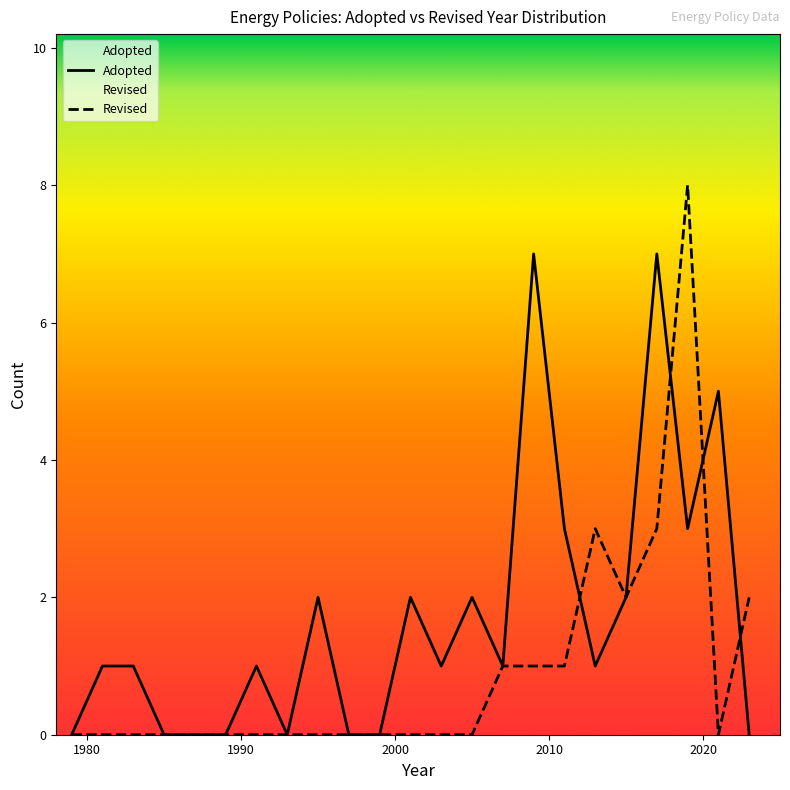

Rank the series by their maximum value, from highest to lowest.

Revised, Adopted